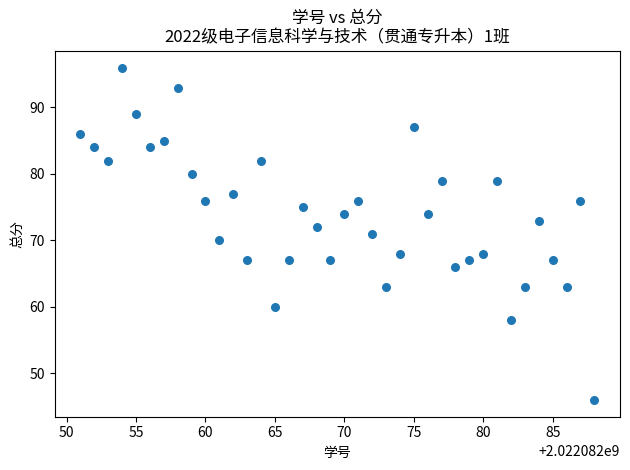

What is the range of X values (max minus min)?

37